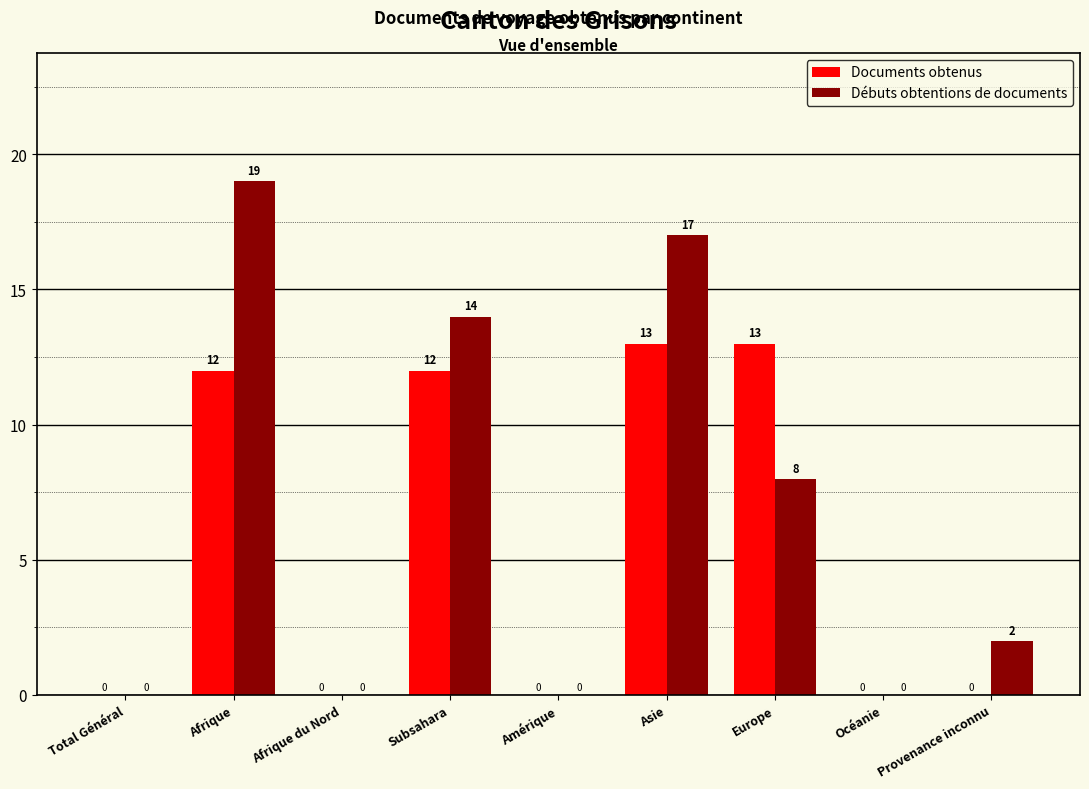

How many positive values does the Documents obtenus series have?

4